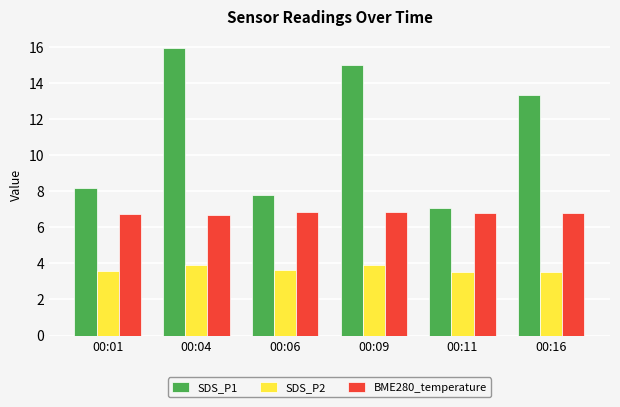

At how many categories does at least one series exceed 12?

3